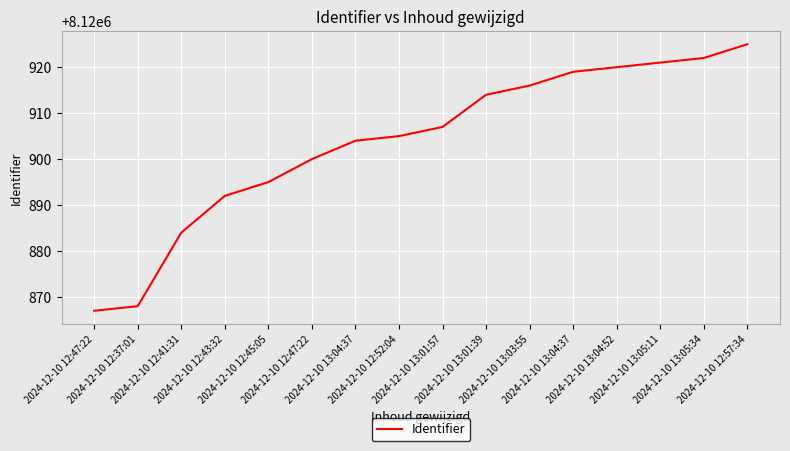

How many lines are shown in the chart?

1